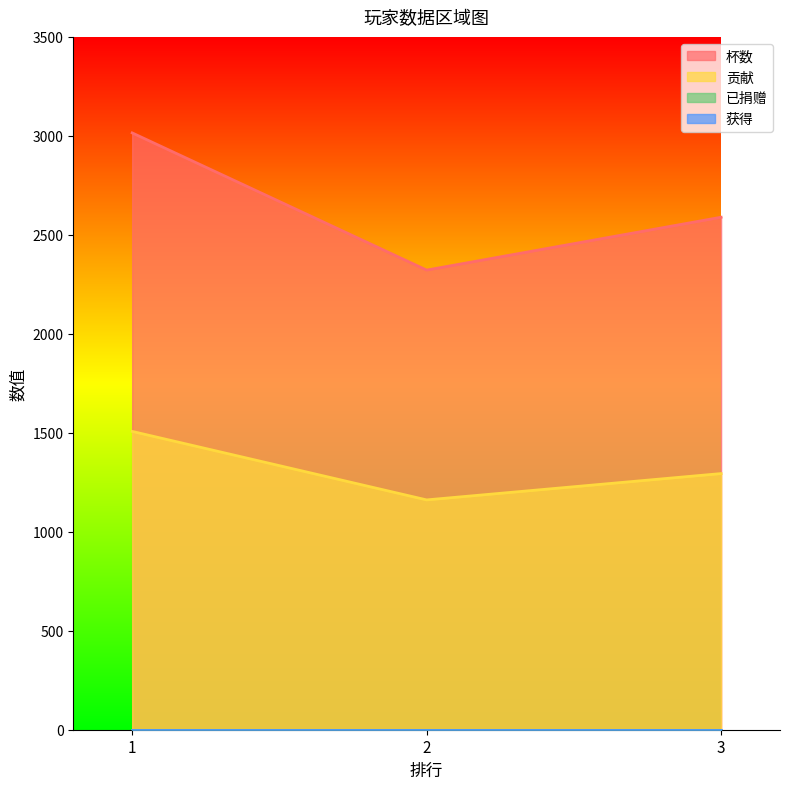

What is the sum of the 杯数 values at 2 and 1?

5337